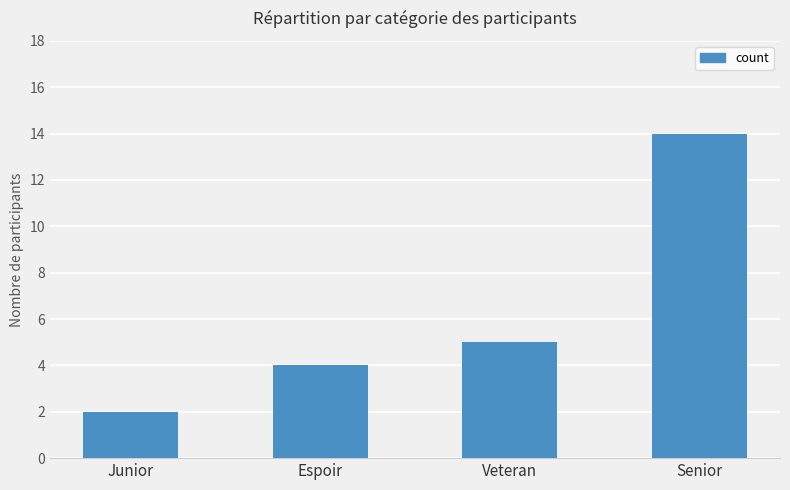

What is the difference between the second highest and minimum values?

3